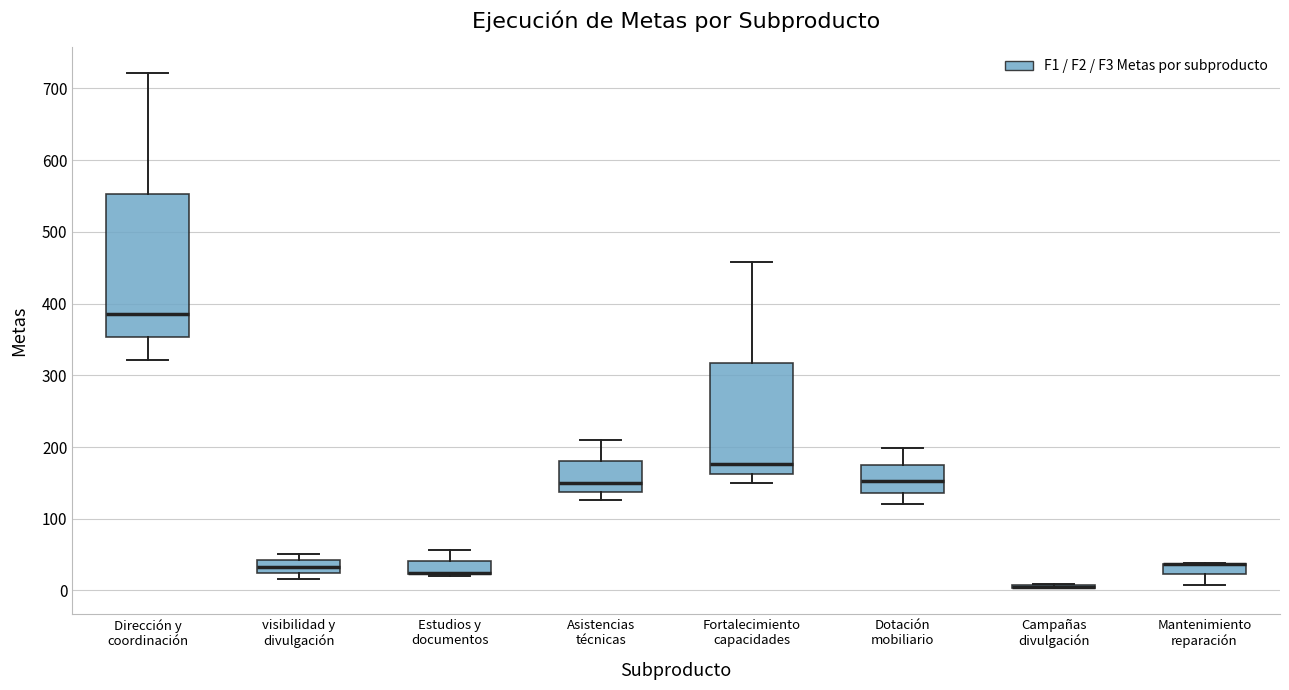

Reading left to right, transcribe this box plot: for each box, give where its median line is, the range the box spans, and where its two whiskers end, as read against the y-axis. The values are not printed on the chart, so give them approximately, as read against the axis.

Dirección y coordinación: median 390, box 350 to 550, whiskers 320 to 720
visibilidad y divulgación: median 30, box 20 to 40, whiskers 20 (just below the box's lower edge) to 50
Estudios y documentos: median 30 (drawn on the box's lower edge), box 20 to 40, whiskers 20 to 60
Asistencias técnicas: median 150, box 140 to 180, whiskers 130 to 210
Fortalecimiento capacidades: median 180, box 160 to 320, whiskers 150 to 460
Dotación mobiliario: median 150, box 140 to 180, whiskers 120 to 200
Campañas divulgación: box collapsed to a line at 10, whiskers 0 to 10
Mantenimiento reparación: median 40 (drawn on the box's upper edge), box 20 to 40, whiskers 10 to 40